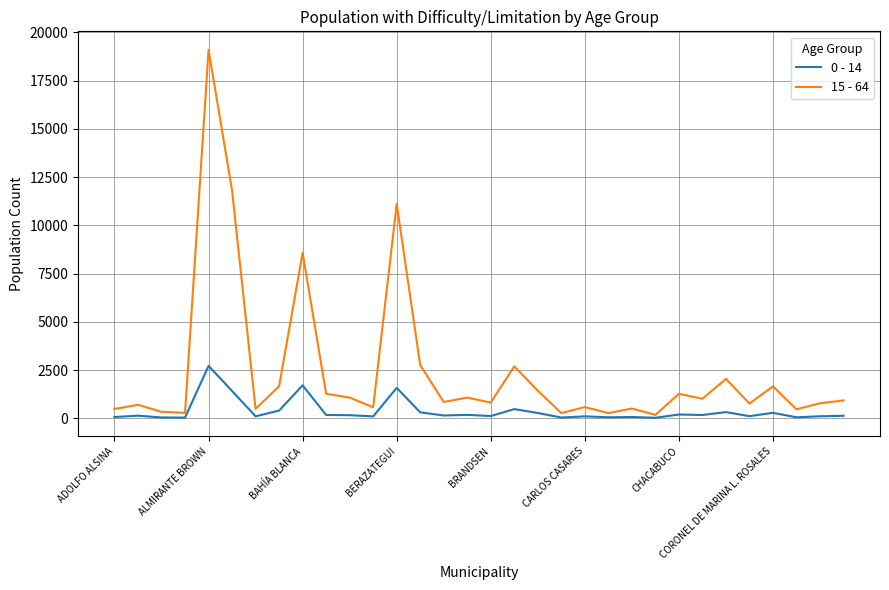

In 15 - 64, how many points are lower than both neighbors (excluding endpoints)?

11